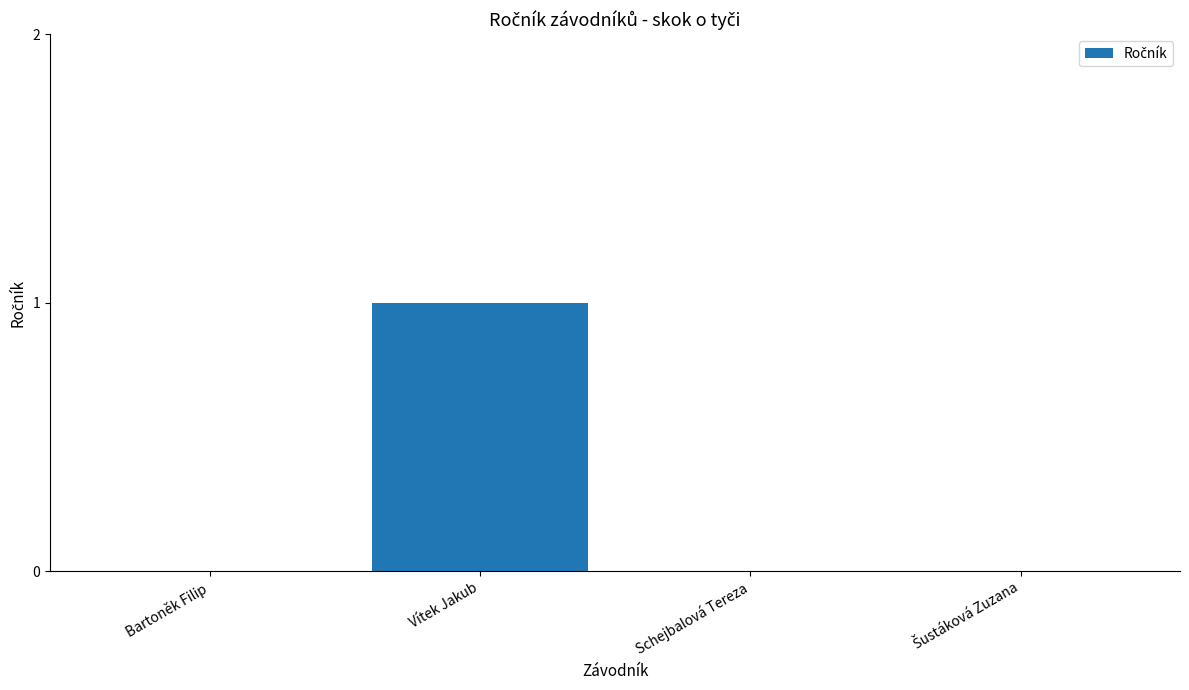

Reading left to right, transcribe all the data shown in this chart.

0	1	0	0